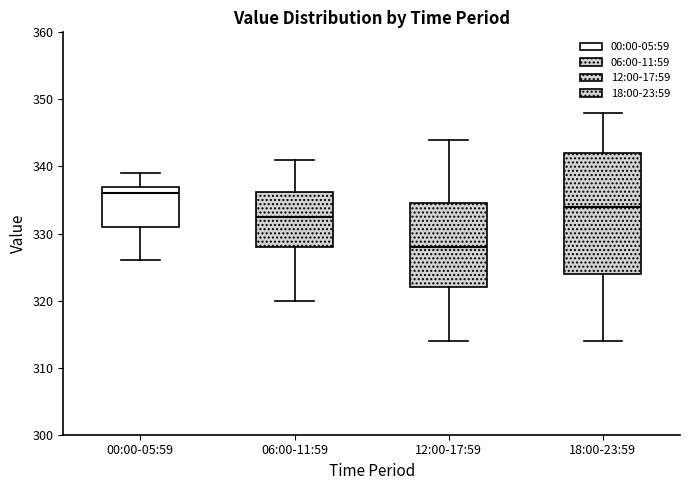

Reading left to right, transcribe this box plot: for each box, give where its median line is, the range the box spans, and where its two whiskers end, as read against the y-axis. The values are not printed on the chart, so give them approximately, as read against the axis.

00:00-05:59: median 336, box 331 to 337, whiskers 326 to 339
06:00-11:59: median 333, box 328 to 336, whiskers 320 to 341
12:00-17:59: median 328, box 322 to 335, whiskers 314 to 344
18:00-23:59: median 334, box 324 to 342, whiskers 314 to 348